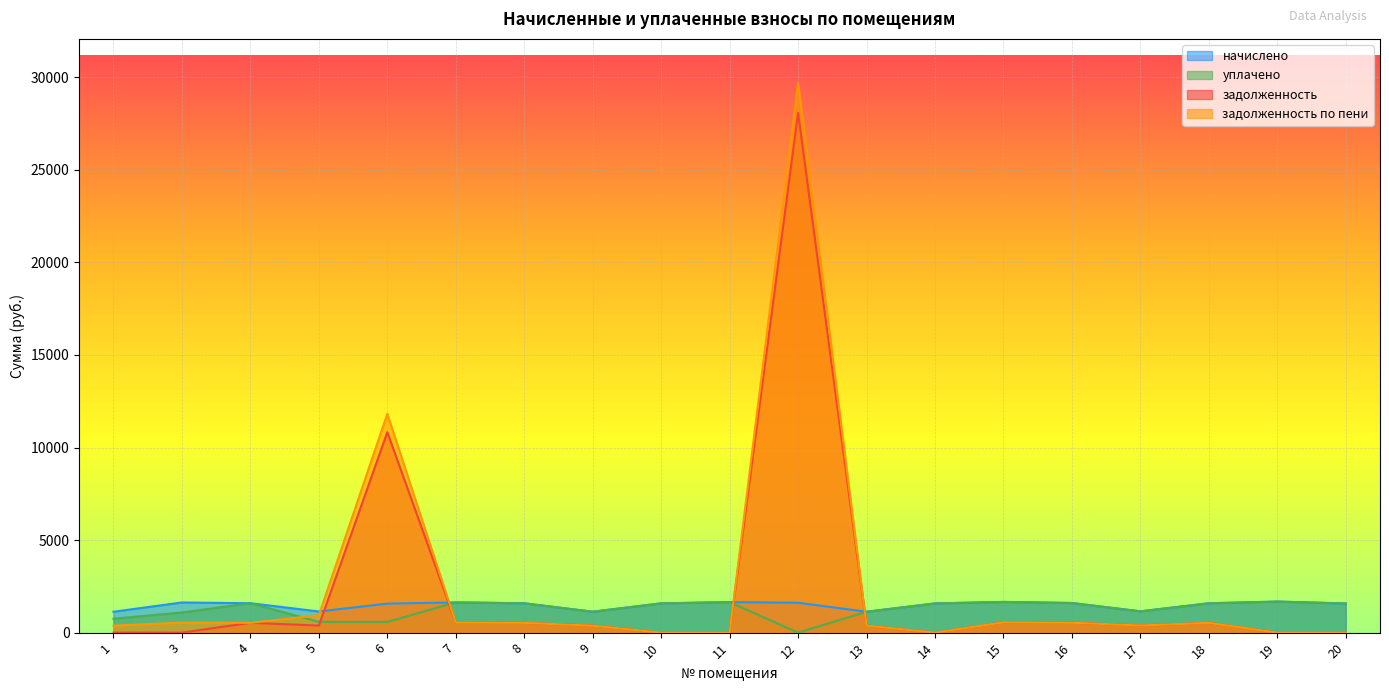

Is it true that задолженность equals 9588.3 at 3?

False